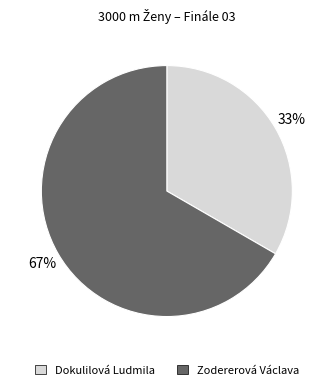

Which has a higher value, Dokulilová Ludmila or Zodererová Václava?

Zodererová Václava